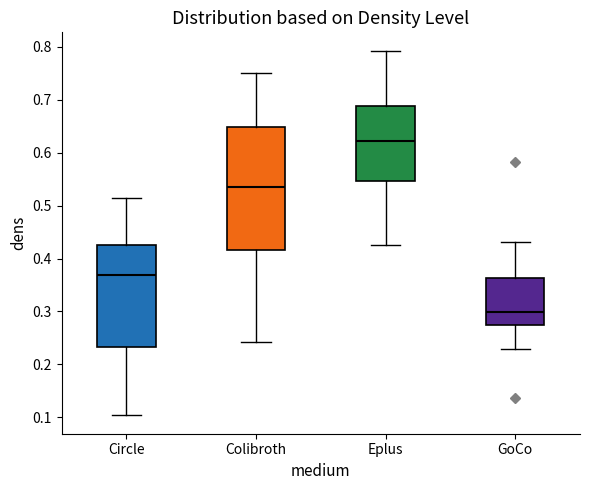

Comparing the boxes themselves (not the whiskers), which one is the tallest?

Colibroth